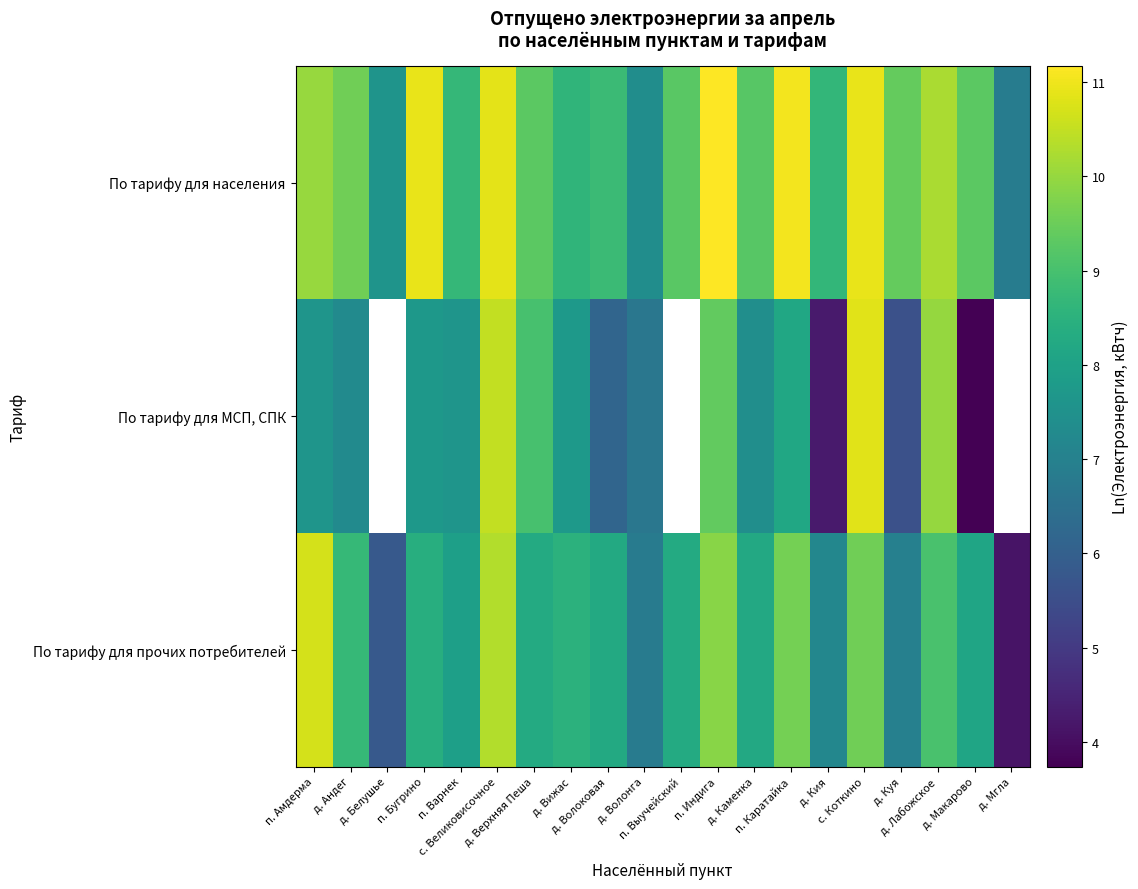

The По тарифу для МСП, СПК series shows 12.6 at п. Индига. True or false?

False